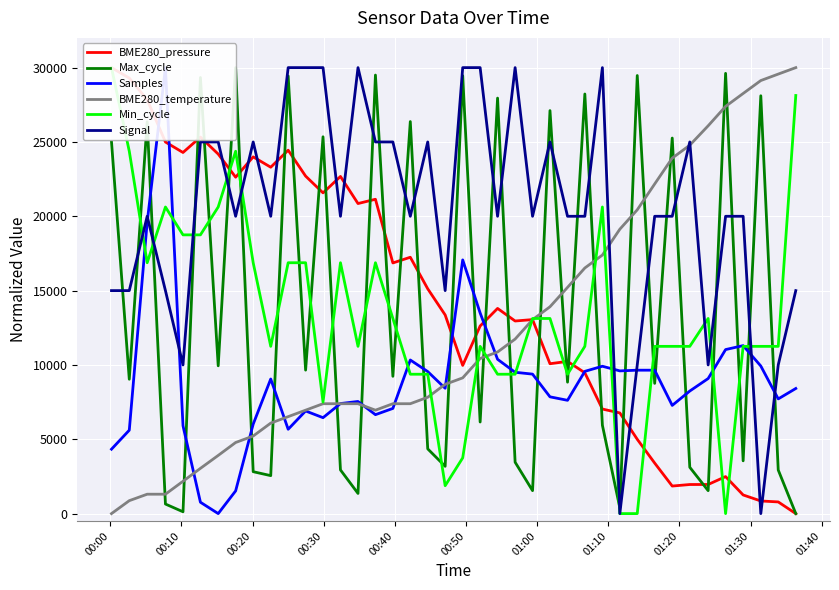

What is the maximum value for BME280_temperature?

30000.0